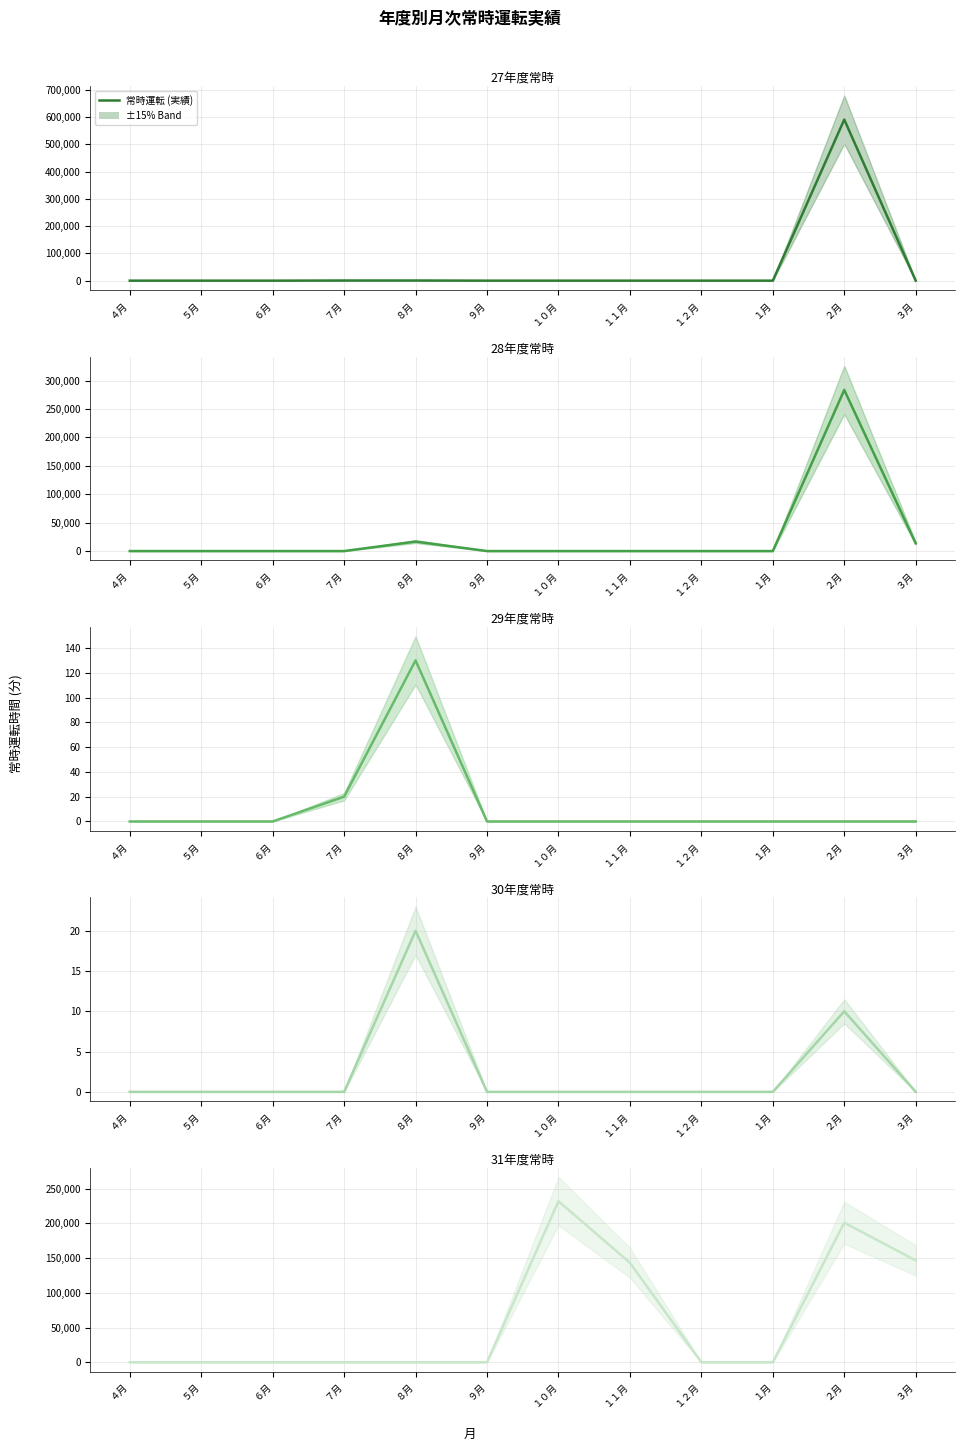

Reading left to right, transcribe all the data shown in this chart.

27年度常時: 0	0	0	520	570	10	0	0	0	0	590450	0
28年度常時: 0	0	0	0	16700	0	0	0	0	0	283410	13610
29年度常時: 0	0	0	20	130	0	0	0	0	0	0	0
30年度常時: 0	0	0	0	20	0	0	0	0	0	10	0
31年度常時: 0	0	0	0	0	0	232048	143373	0	0	201105	146718